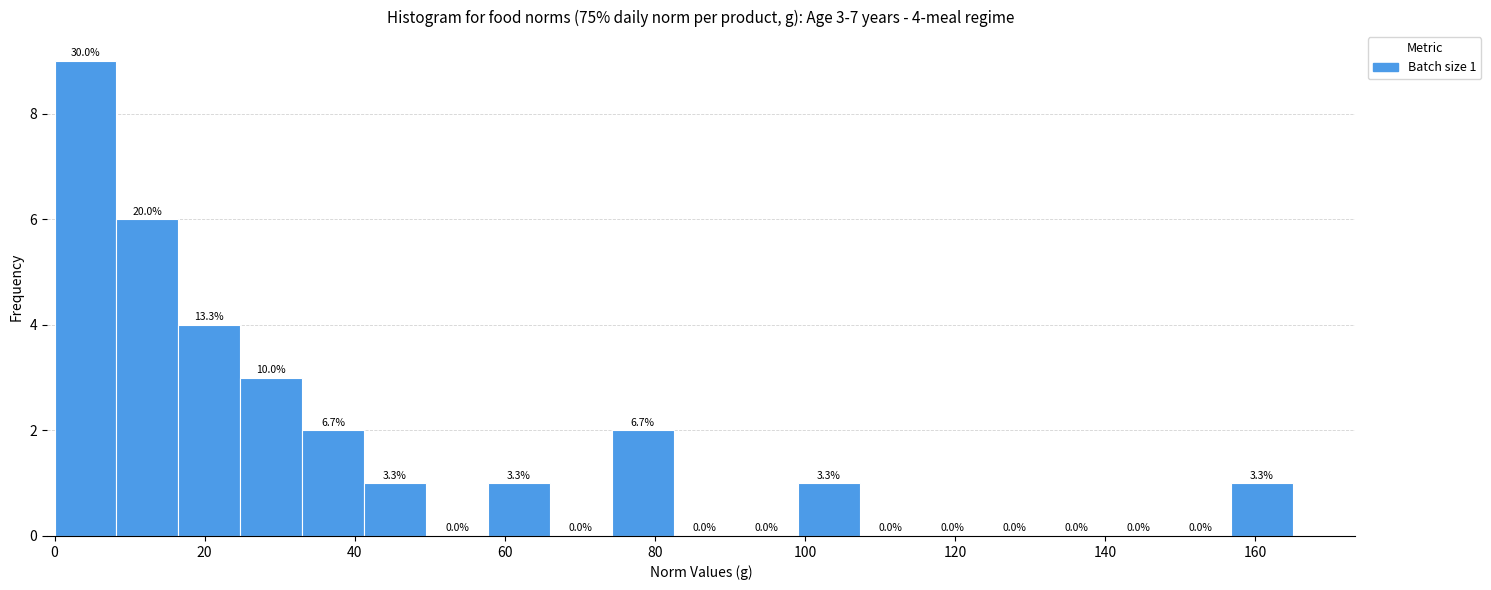

Over which range of the x-axis is the bar tallest?

0 to 8